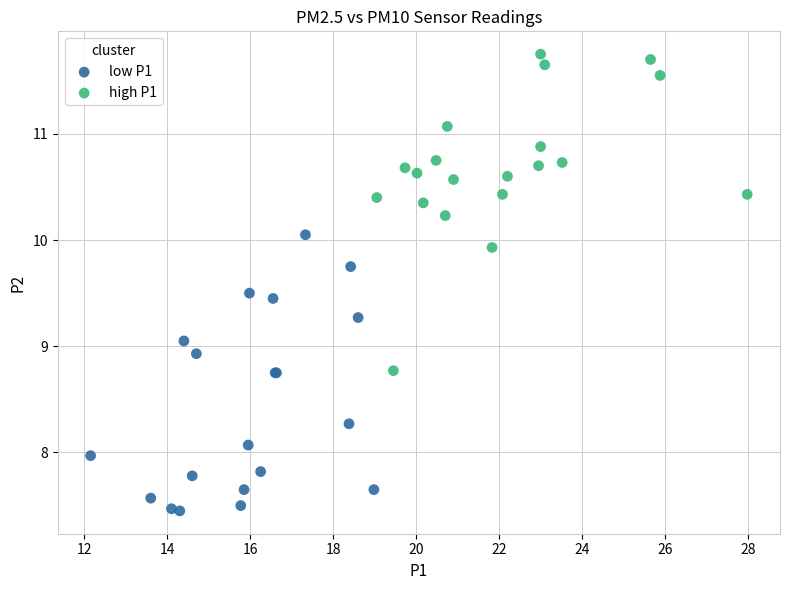

Which series contains the lowest Y value?

low P1